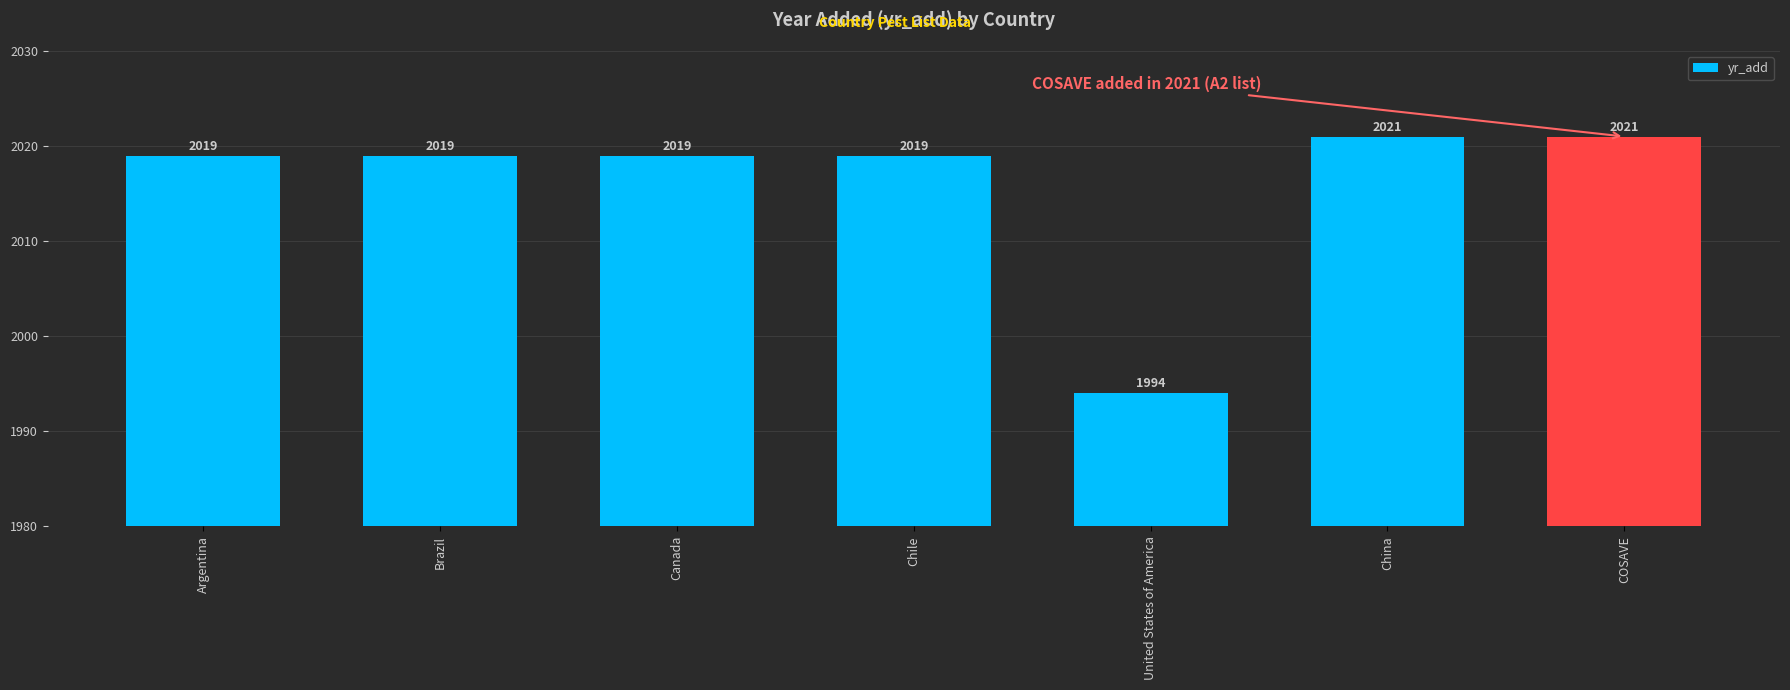

What is the sum of all values?

14112